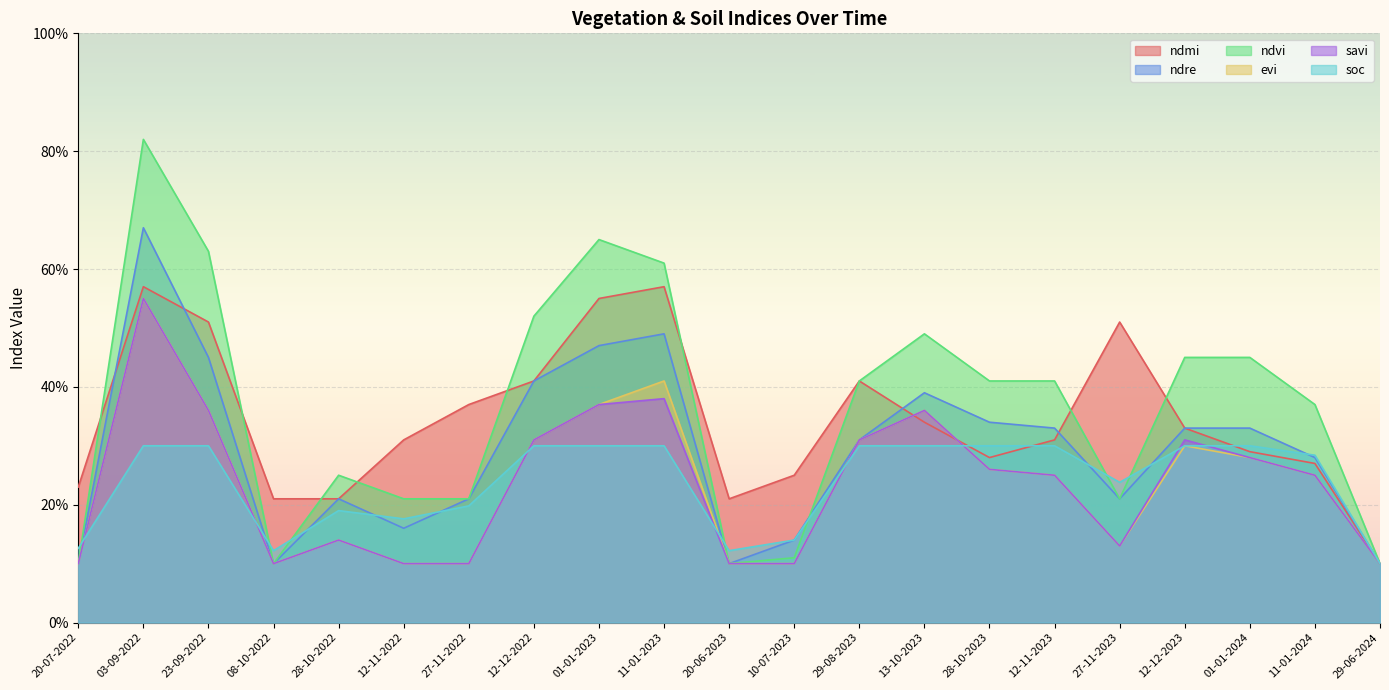

Reading left to right, extract all data points from this chart.

ndmi: 20-07-2022=0.2	03-09-2022=0.6	23-09-2022=0.5	08-10-2022=0.2	28-10-2022=0.2	12-11-2022=0.3	27-11-2022=0.4	12-12-2022=0.4	01-01-2023=0.6	11-01-2023=0.6	20-06-2023=0.2	10-07-2023=0.2	29-08-2023=0.4	13-10-2023=0.3	28-10-2023=0.3	12-11-2023=0.3	27-11-2023=0.5	12-12-2023=0.3	01-01-2024=0.3	11-01-2024=0.3	29-06-2024=0.1
ndre: 20-07-2022=0.1	03-09-2022=0.7	23-09-2022=0.5	08-10-2022=0.1	28-10-2022=0.2	12-11-2022=0.2	27-11-2022=0.2	12-12-2022=0.4	01-01-2023=0.5	11-01-2023=0.5	20-06-2023=0.1	10-07-2023=0.1	29-08-2023=0.3	13-10-2023=0.4	28-10-2023=0.3	12-11-2023=0.3	27-11-2023=0.2	12-12-2023=0.3	01-01-2024=0.3	11-01-2024=0.3	29-06-2024=0.1
ndvi: 20-07-2022=0.1	03-09-2022=0.8	23-09-2022=0.6	08-10-2022=0.1	28-10-2022=0.2	12-11-2022=0.2	27-11-2022=0.2	12-12-2022=0.5	01-01-2023=0.7	11-01-2023=0.6	20-06-2023=0.1	10-07-2023=0.1	29-08-2023=0.4	13-10-2023=0.5	28-10-2023=0.4	12-11-2023=0.4	27-11-2023=0.2	12-12-2023=0.5	01-01-2024=0.5	11-01-2024=0.4	29-06-2024=0.1
evi: 20-07-2022=0.1	03-09-2022=0.6	23-09-2022=0.4	08-10-2022=0.1	28-10-2022=0.1	12-11-2022=0.1	27-11-2022=0.1	12-12-2022=0.3	01-01-2023=0.4	11-01-2023=0.4	20-06-2023=0.1	10-07-2023=0.1	29-08-2023=0.3	13-10-2023=0.4	28-10-2023=0.3	12-11-2023=0.2	27-11-2023=0.1	12-12-2023=0.3	01-01-2024=0.3	11-01-2024=0.2	29-06-2024=0.1
savi: 20-07-2022=0.1	03-09-2022=0.6	23-09-2022=0.4	08-10-2022=0.1	28-10-2022=0.1	12-11-2022=0.1	27-11-2022=0.1	12-12-2022=0.3	01-01-2023=0.4	11-01-2023=0.4	20-06-2023=0.1	10-07-2023=0.1	29-08-2023=0.3	13-10-2023=0.4	28-10-2023=0.3	12-11-2023=0.2	27-11-2023=0.1	12-12-2023=0.3	01-01-2024=0.3	11-01-2024=0.2	29-06-2024=0.1
soc: 20-07-2022=0.1	03-09-2022=0.3	23-09-2022=0.3	08-10-2022=0.1	28-10-2022=0.2	12-11-2022=0.2	27-11-2022=0.2	12-12-2022=0.3	01-01-2023=0.3	11-01-2023=0.3	20-06-2023=0.1	10-07-2023=0.1	29-08-2023=0.3	13-10-2023=0.3	28-10-2023=0.3	12-11-2023=0.3	27-11-2023=0.2	12-12-2023=0.3	01-01-2024=0.3	11-01-2024=0.3	29-06-2024=0.1